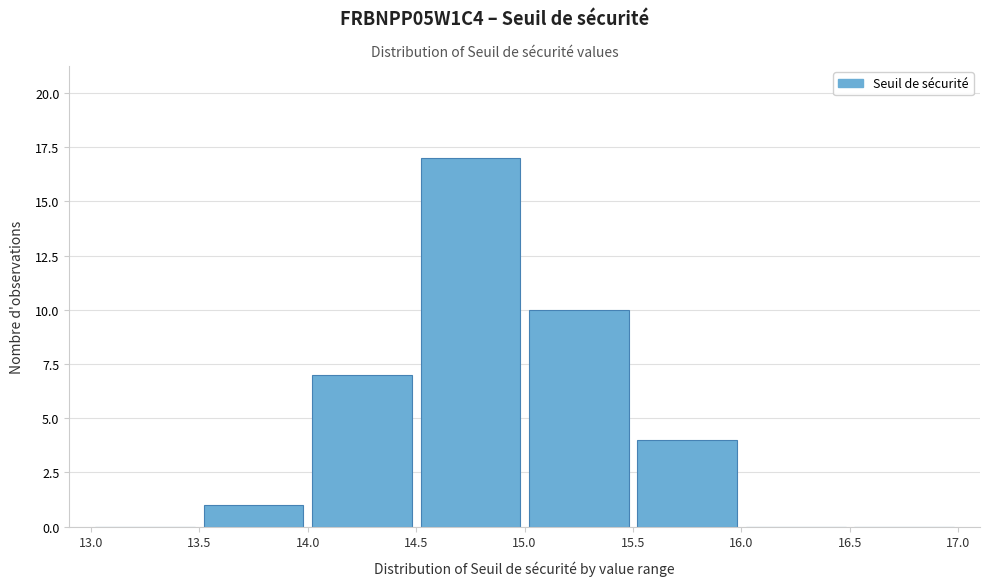

Which range on the x-axis has the tallest bar?

14.5 to 15.0